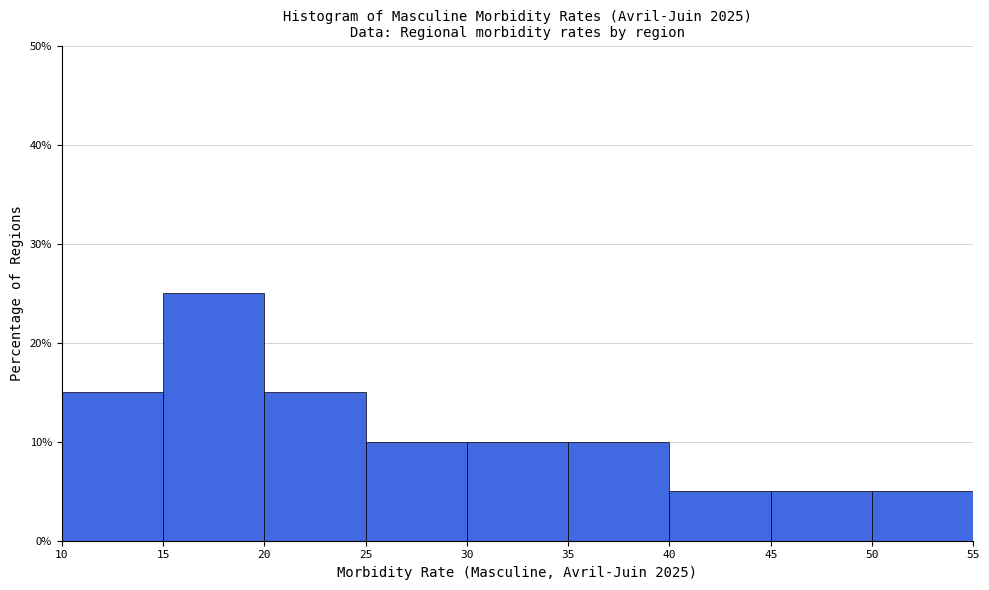

How tall is the bar that spans 40 to 45 on the x-axis? The values are not printed on the chart, so give them approximately, as read against the axis.

5